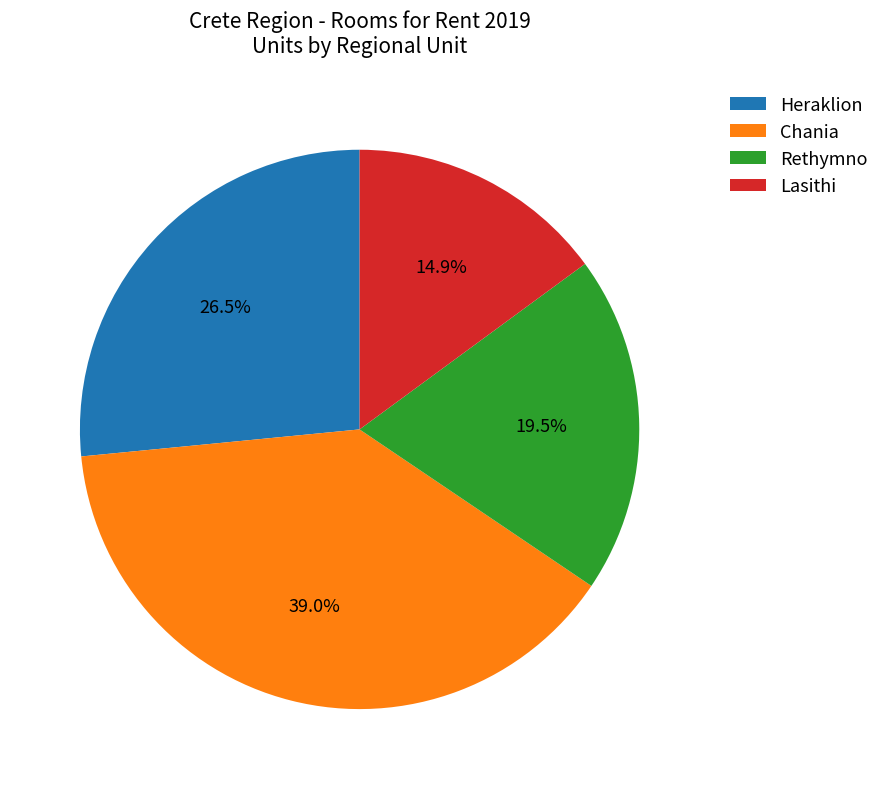

Which category has the biggest portion of the pie?

Chania